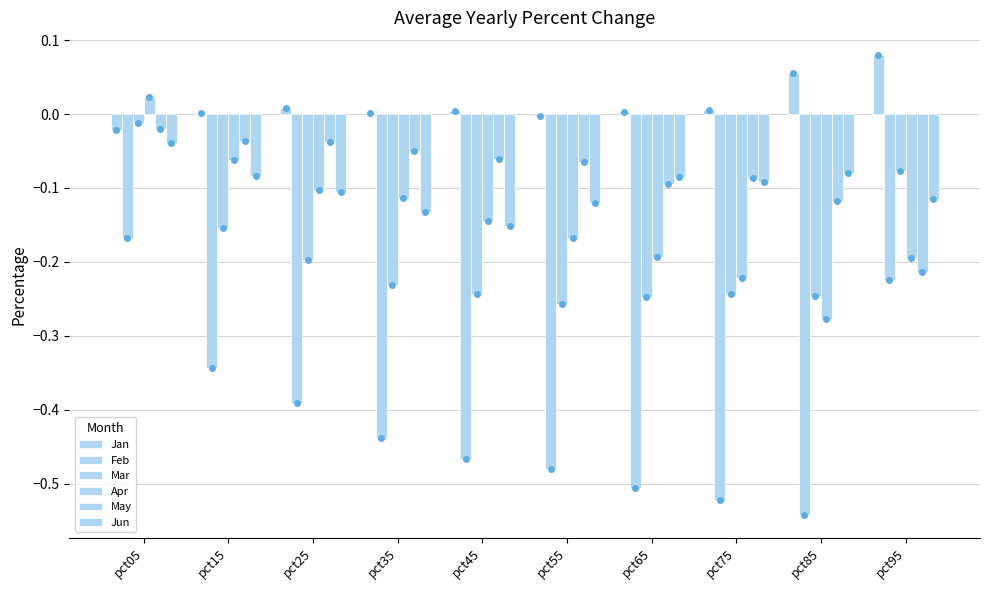

What is the minimum value shown in the chart?

-0.5